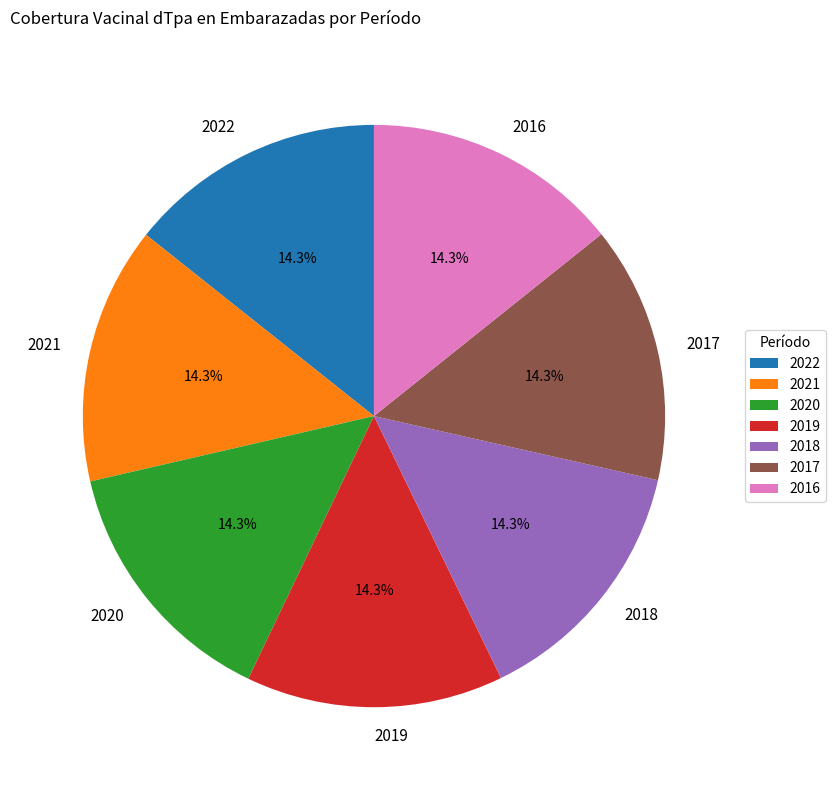

What is the ratio of the value at 2020 to the value at 2016?

1.0